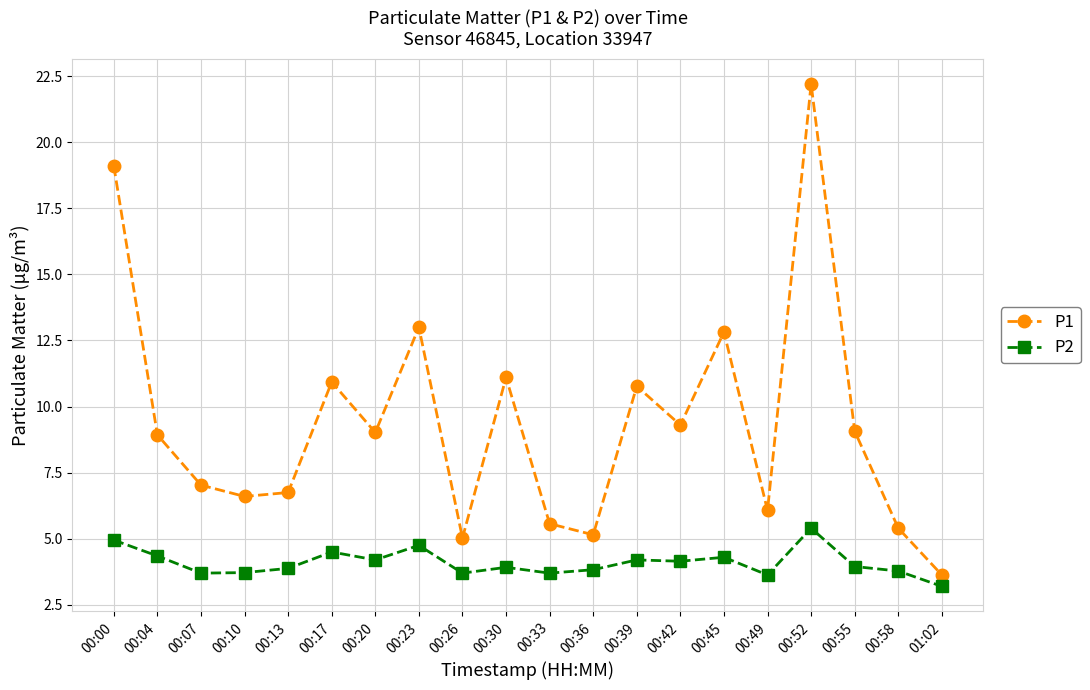

In P1, how many points are higher than both neighbors (excluding endpoints)?

6